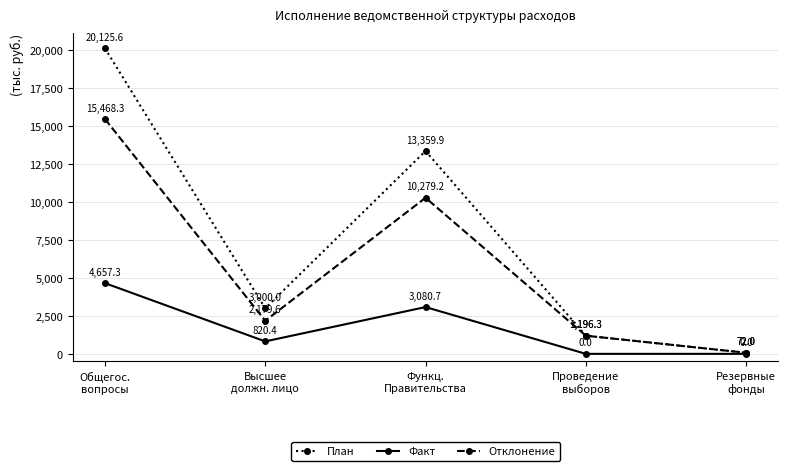

Rank the series by their maximum value, from lowest to highest.

Факт, Отклонение, План